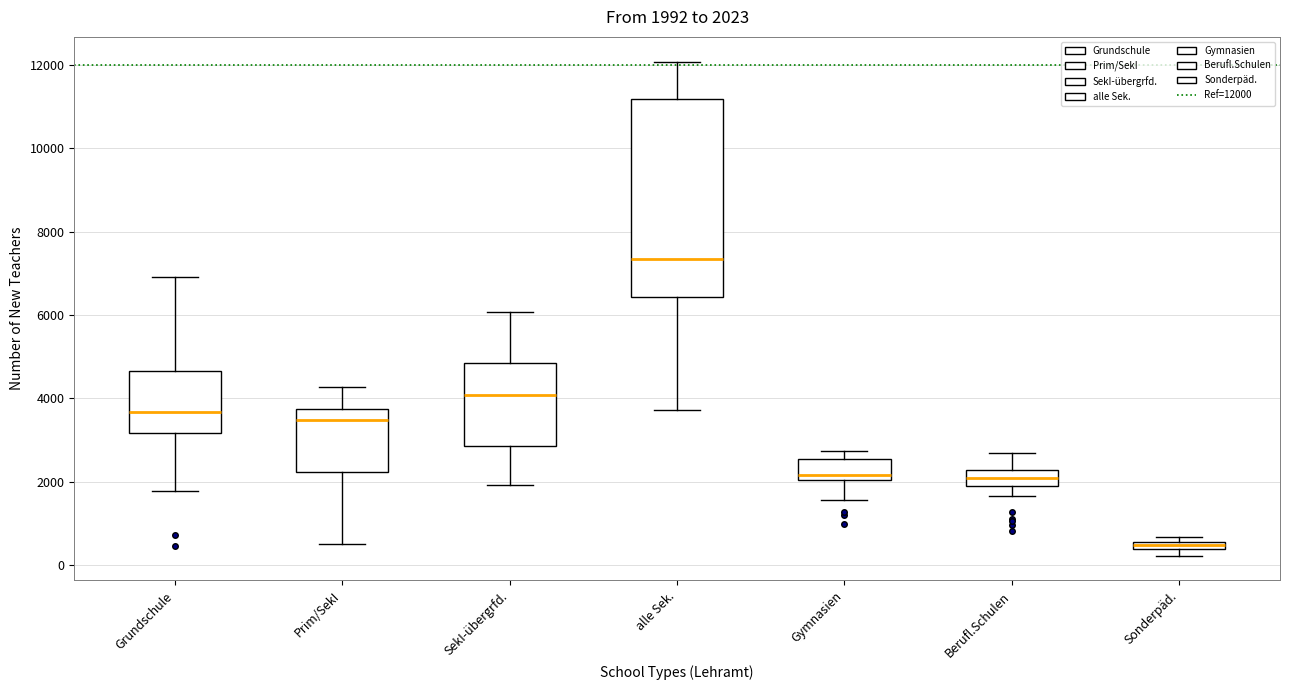

Comparing the boxes themselves (not the whiskers), which one is the tallest?

alle Sek.